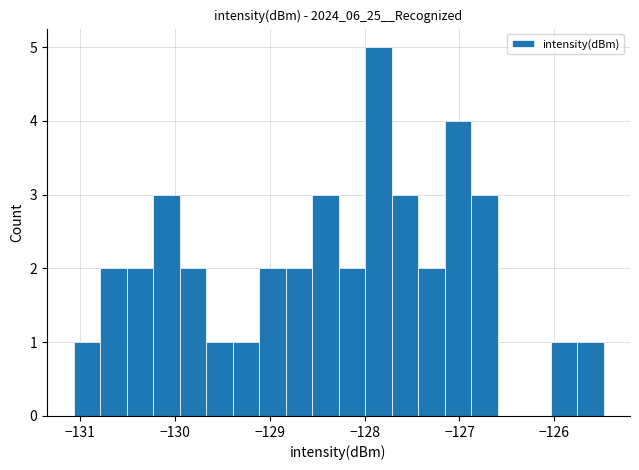

Around what value on the x-axis is the tallest bar? Give the approximate position of its centre, as read against the axis.

-127.9